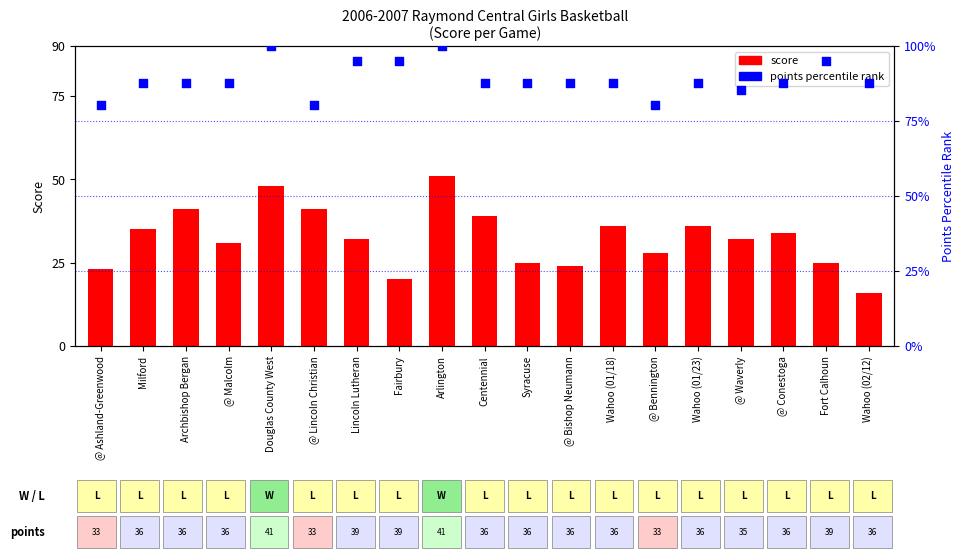

What is the total value across all series at Milford?

122.8